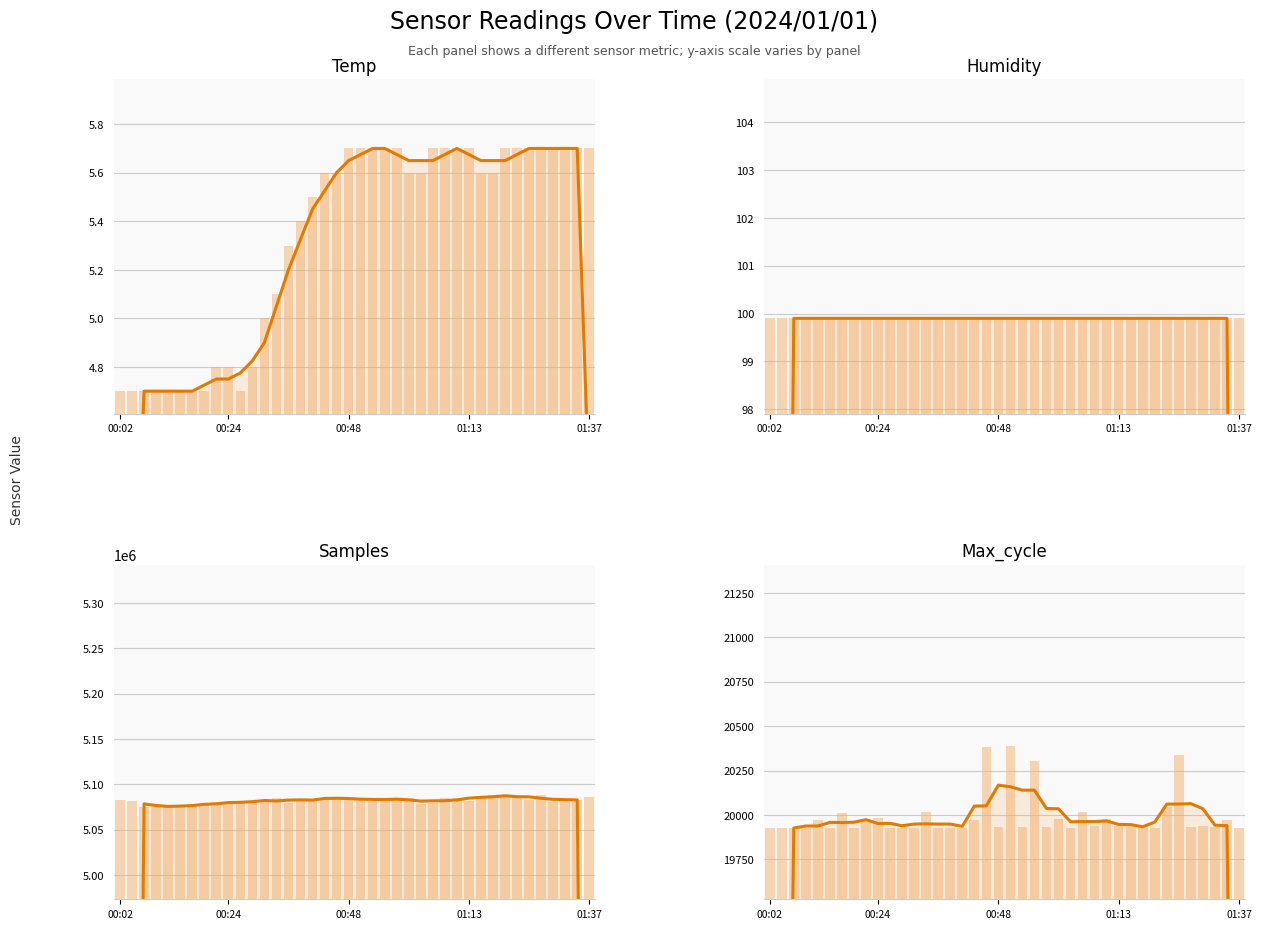

What position from the left is 01:37?

40